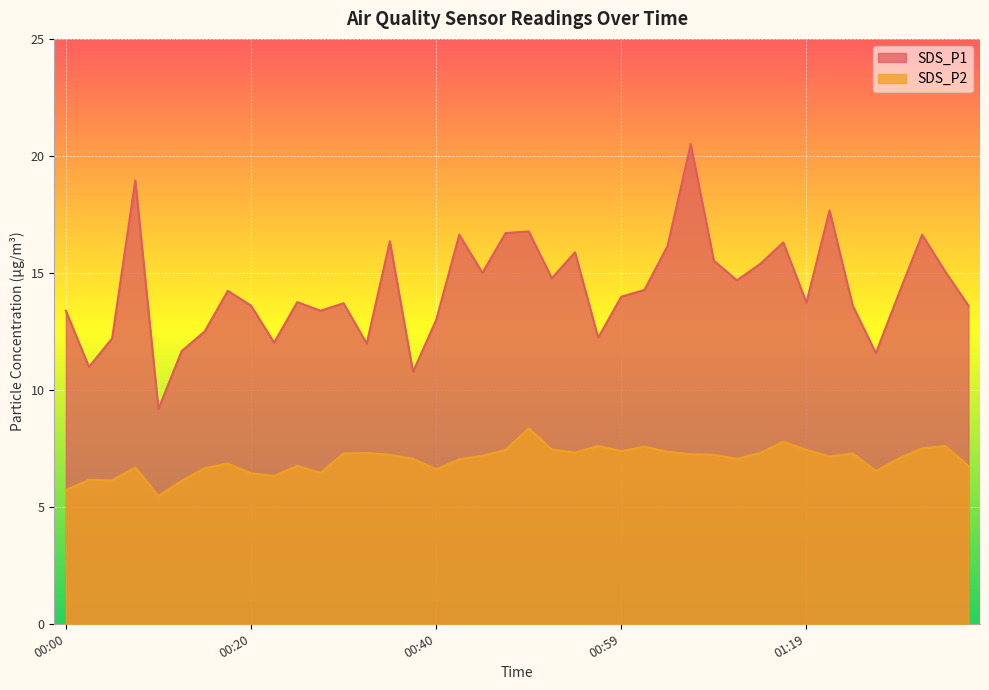

Count the number of data series in this chart.

2